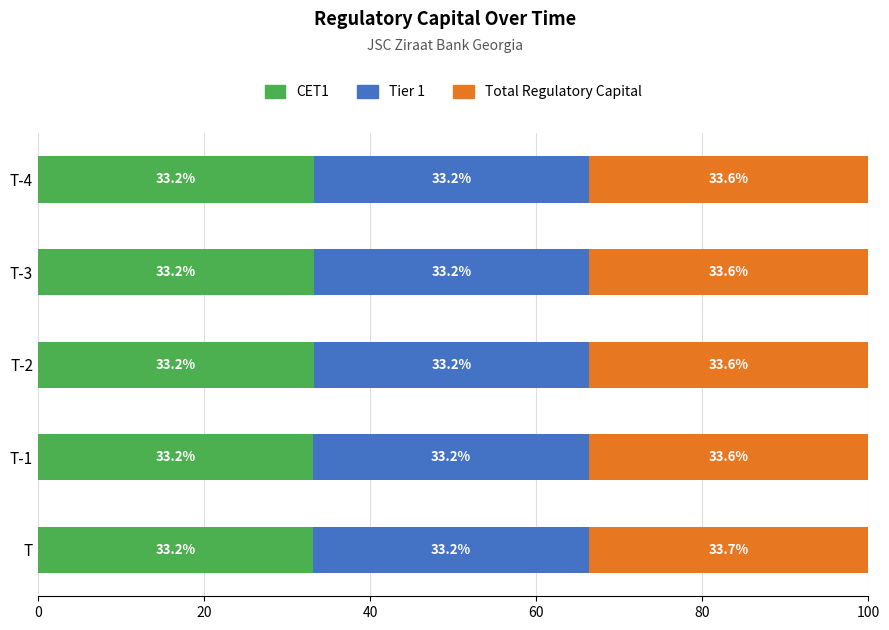

True or false: CET1 has a value of 12.7 at T-4.

False